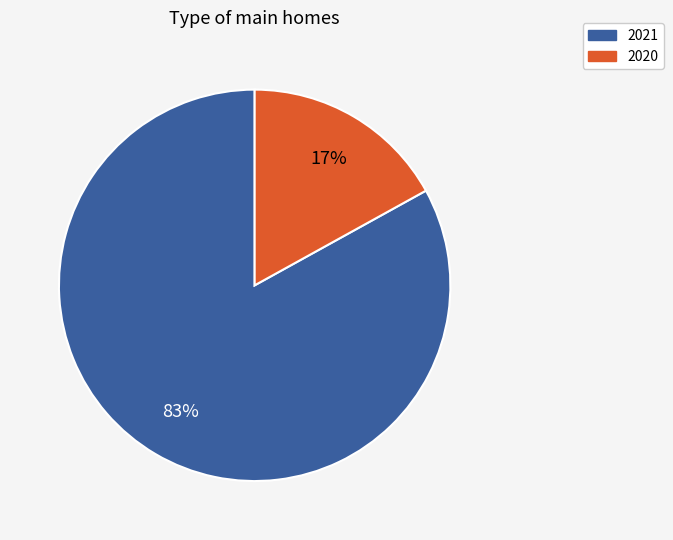

How many segments does this pie chart have?

2